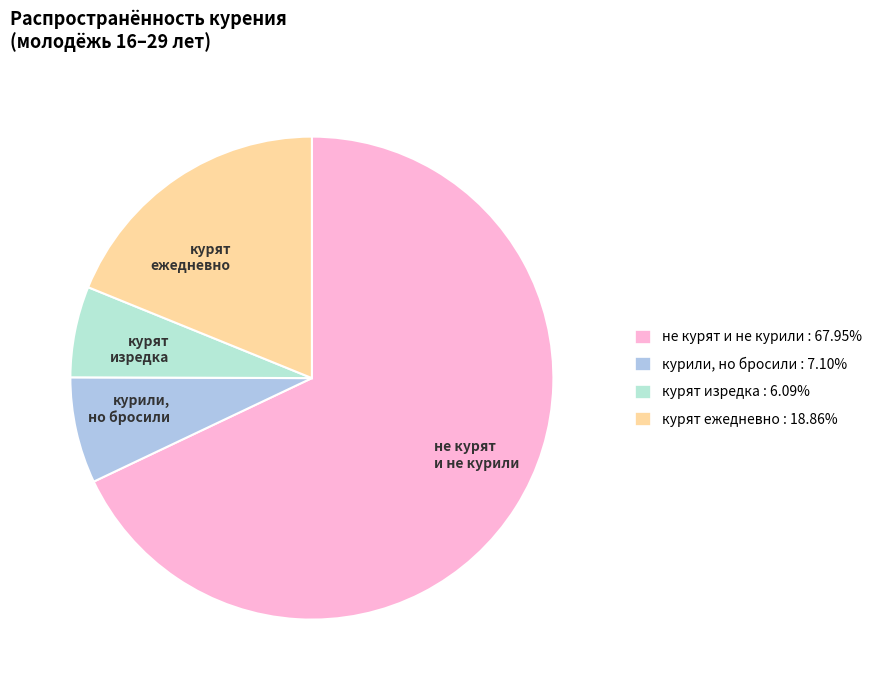

What is the smallest slice in the pie chart?

курят изредка